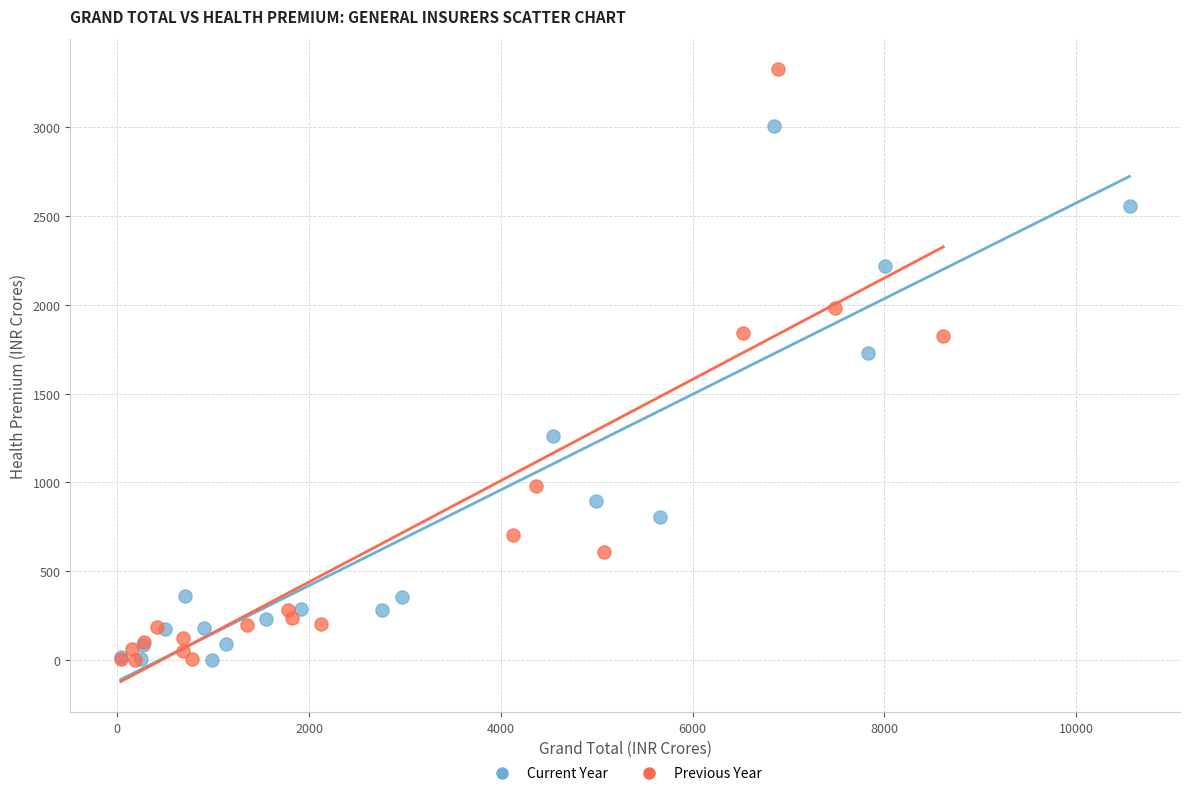

What are all the series names shown in the legend?

Current Year, Previous Year